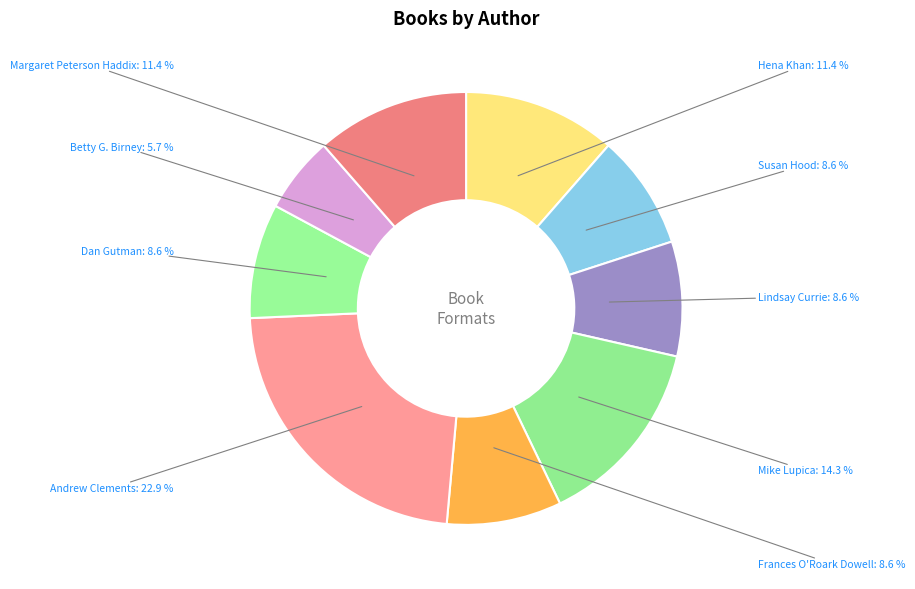

Between Betty G. Birney and Andrew Clements, which is larger?

Andrew Clements